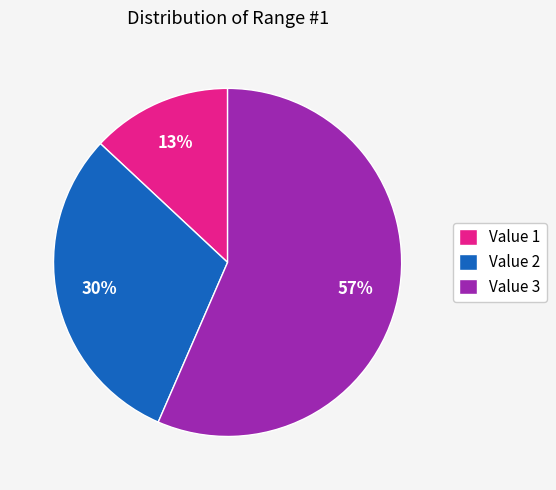

To the nearest percent, what percentage of the pie is Value 1?

13%